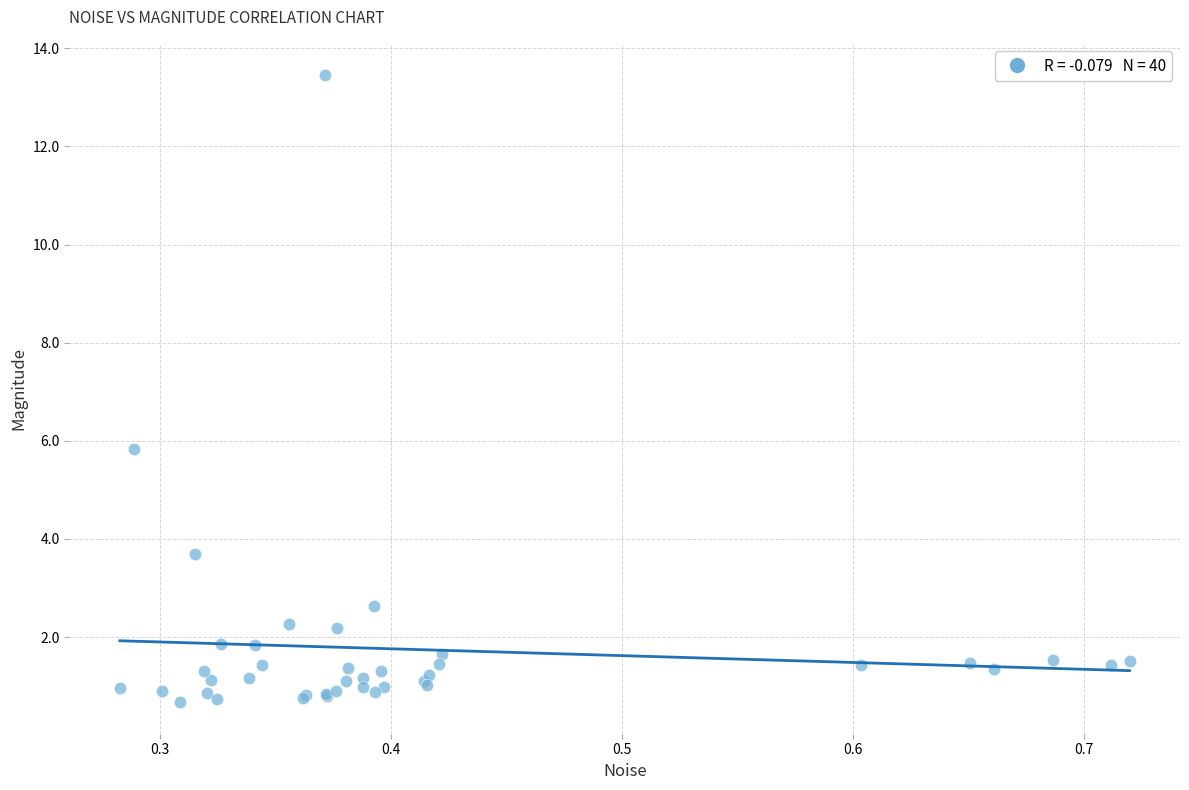

What Y value in the scatter plot is closest to 7?

5.8